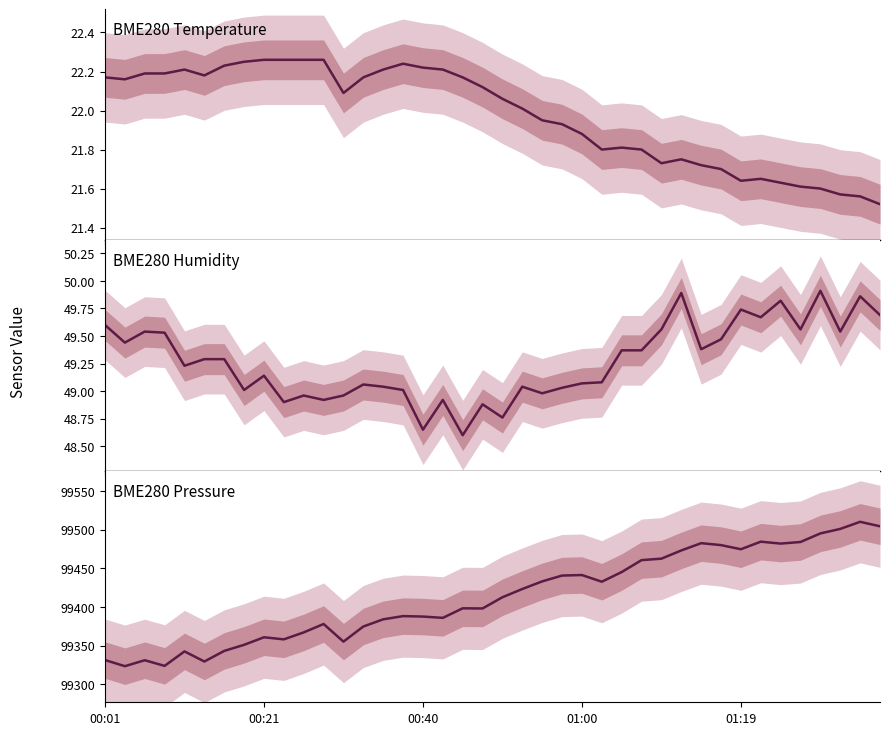

Count the number of categories in the chart.

40